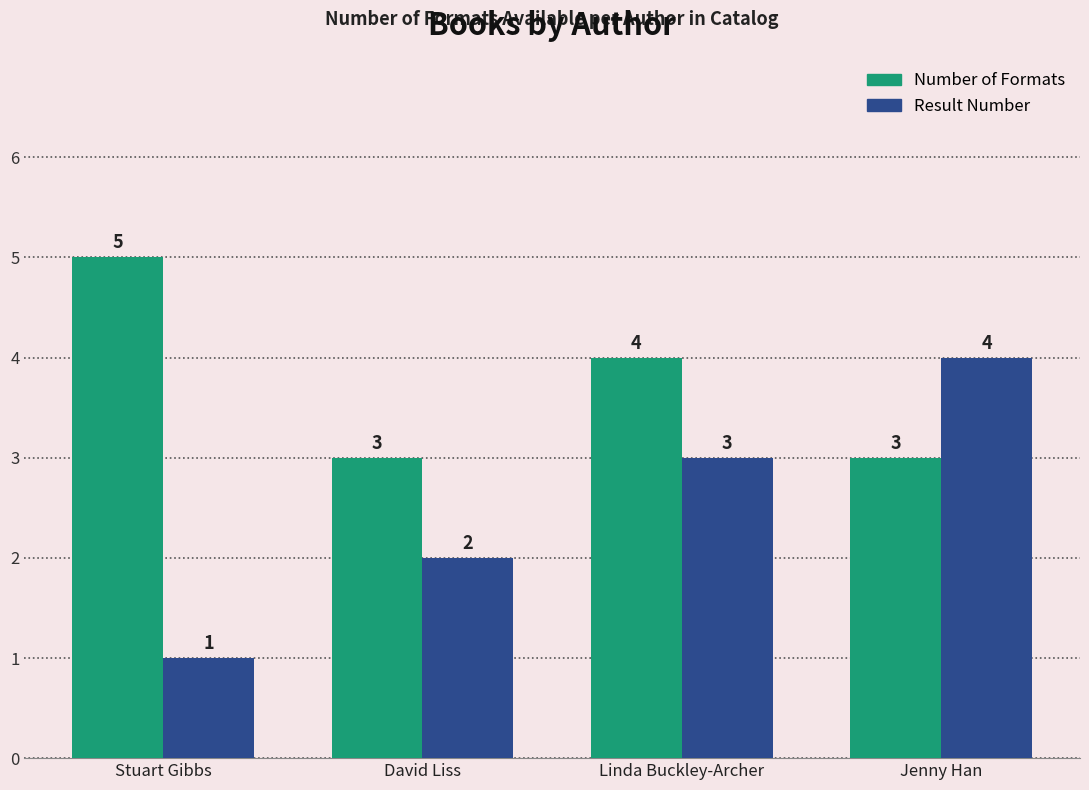

Reading right to left, transcribe all the data shown in this chart.

Number of Formats: 3	4	3	5
Result Number: 4	3	2	1